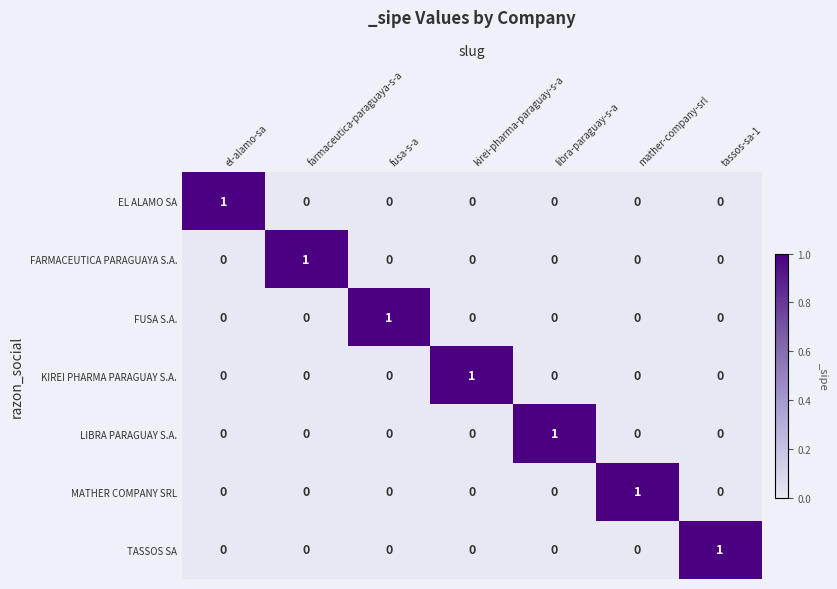

What is the total value across all series at libra-paraguay-s-a?

1